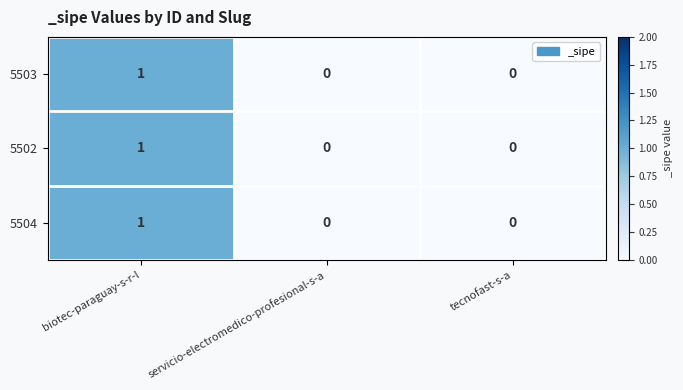

Count the 5503 values in the range 0 to 1.

3